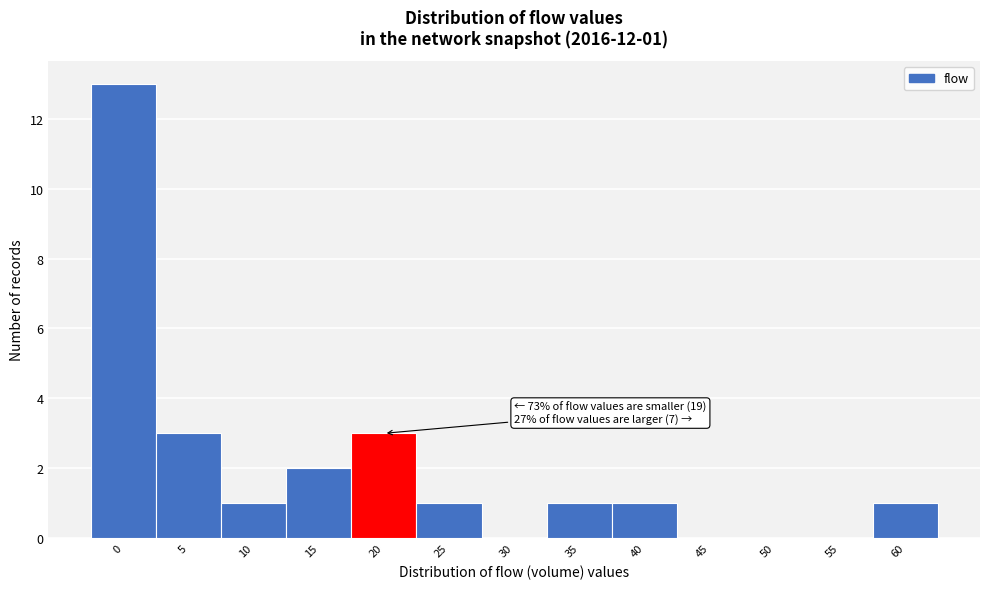

Reading left to right, what are all the values shown in this chart?

0=13	5=3	10=1	15=2	20=3	25=1	30=0	35=1	40=1	45=0	50=0	55=0	60=1